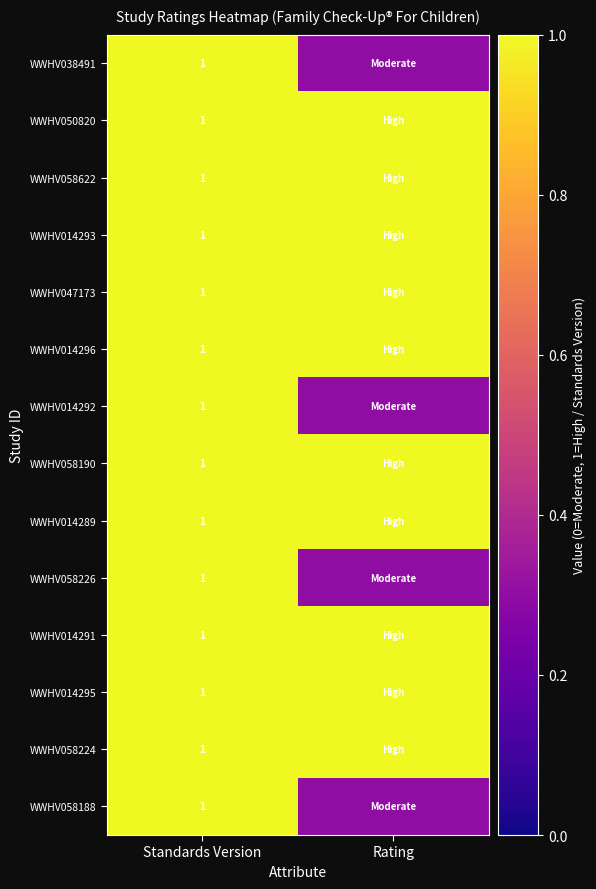

What is the total value across all series at Standards Version?

14.0